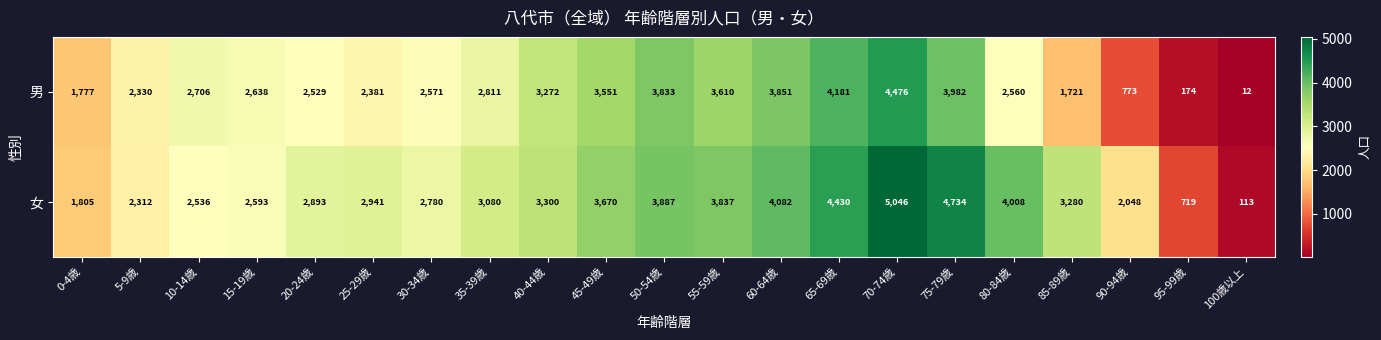

At which label is 女 closest to 2579?

15-19歳